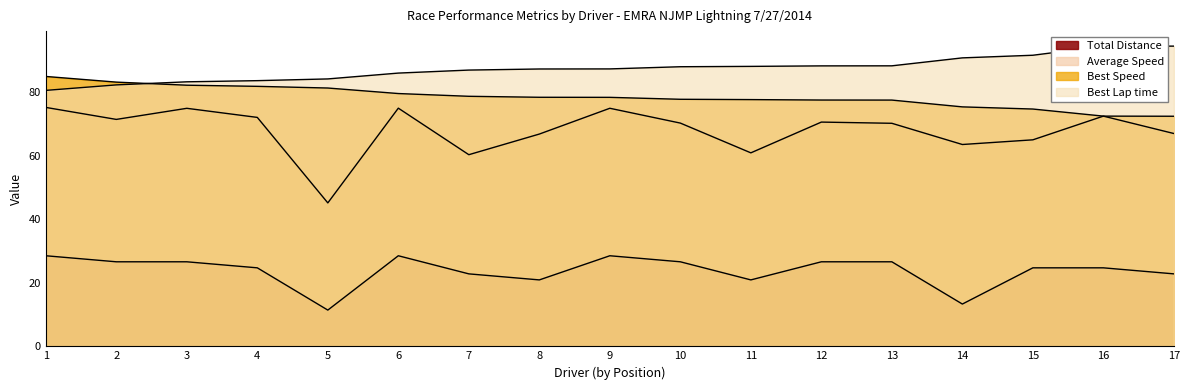

How many distinct data groups are displayed?

4